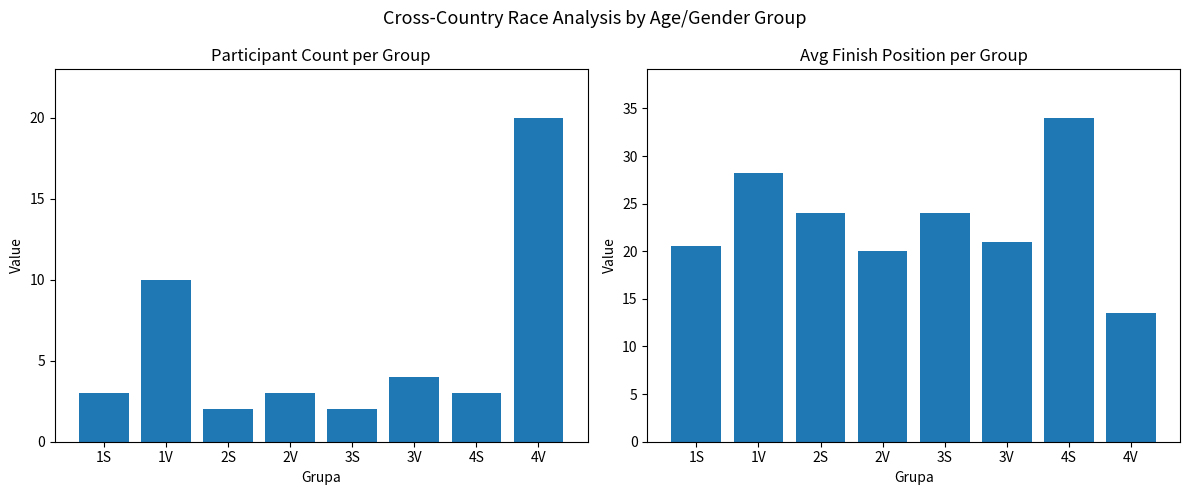

Rank the categories by Avg Finish Position value from highest to lowest.

4S, 1V, 2S, 3S, 3V, 1S, 2V, 4V